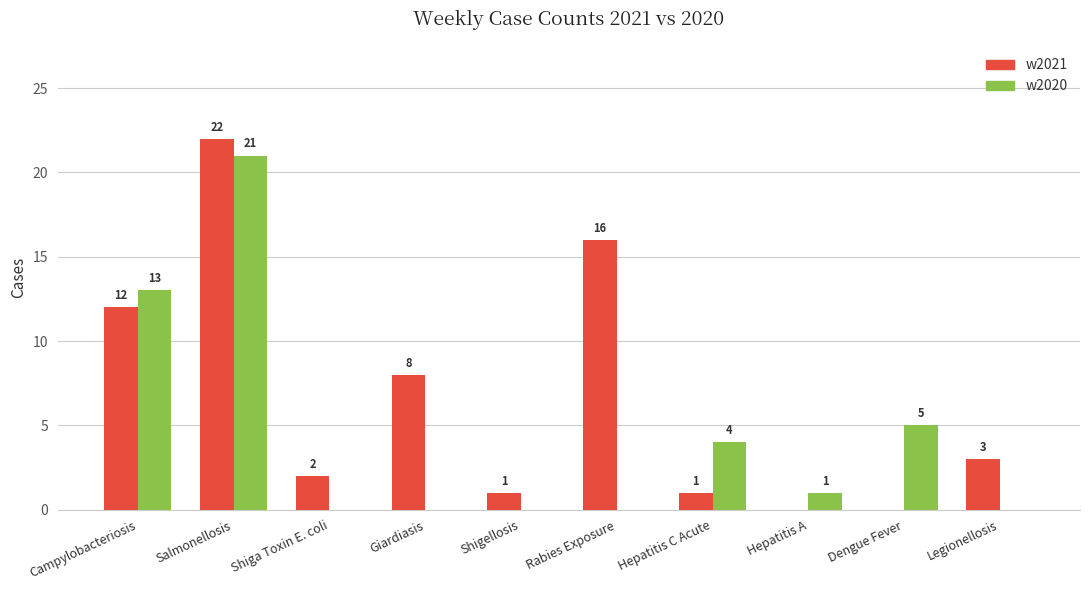

Which series changed the most between Campylobacteriosis and Shiga Toxin E. coli?

w2020